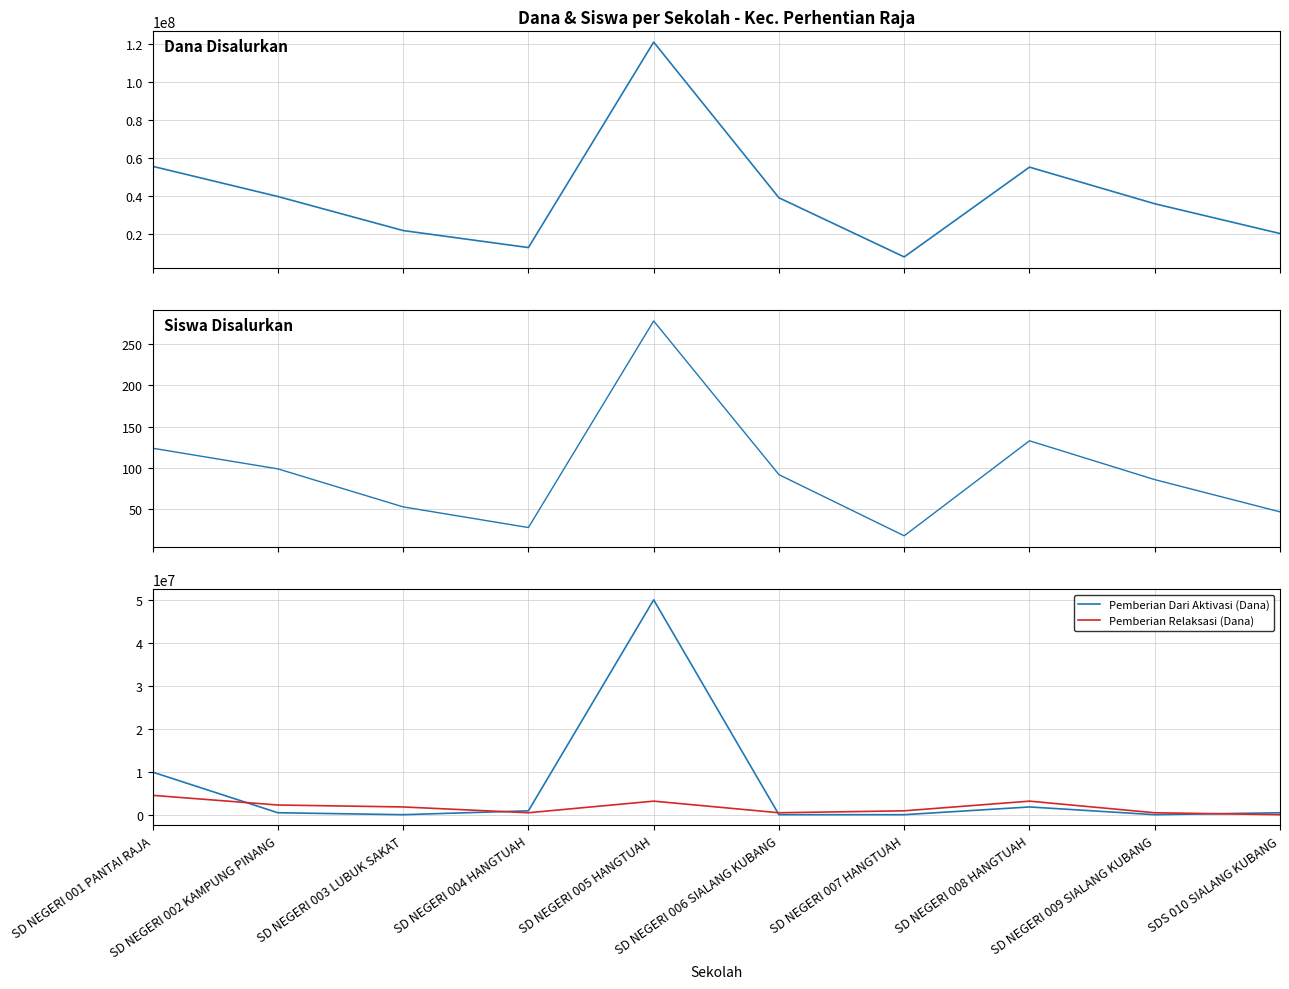

How many interior local peaks does the Pemberian Dari Aktivasi (Dana) series have?

2